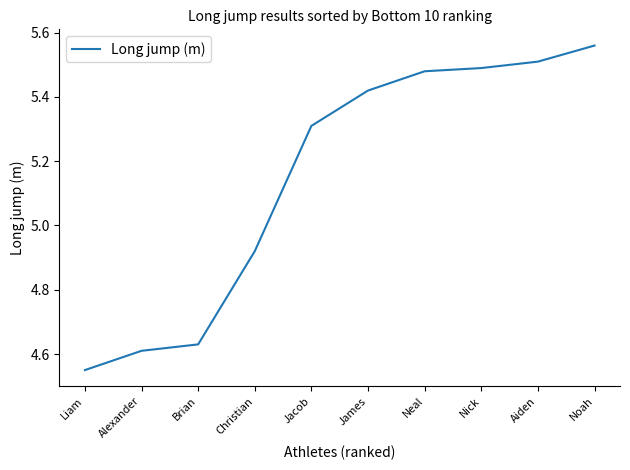

What position from the right is Christian?

7